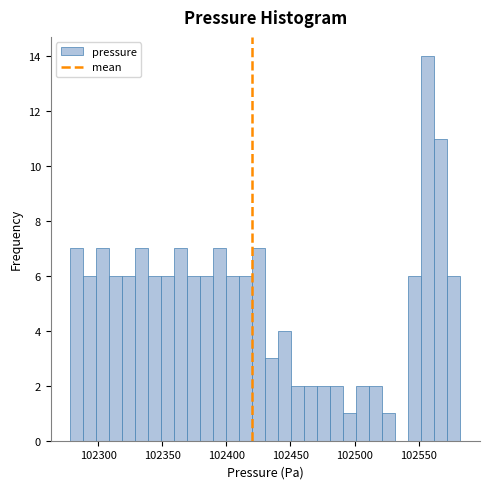

Read against the x-axis, roughly where is the centre of the tallest bar?

102555